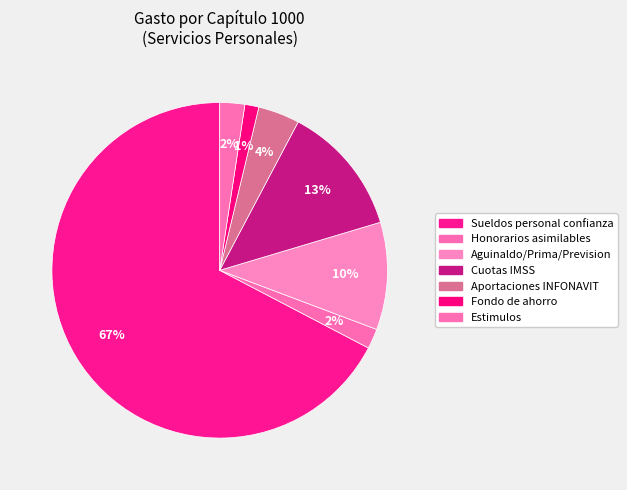

True or false: Fondo de ahorro accounts for 11% of the total.

False